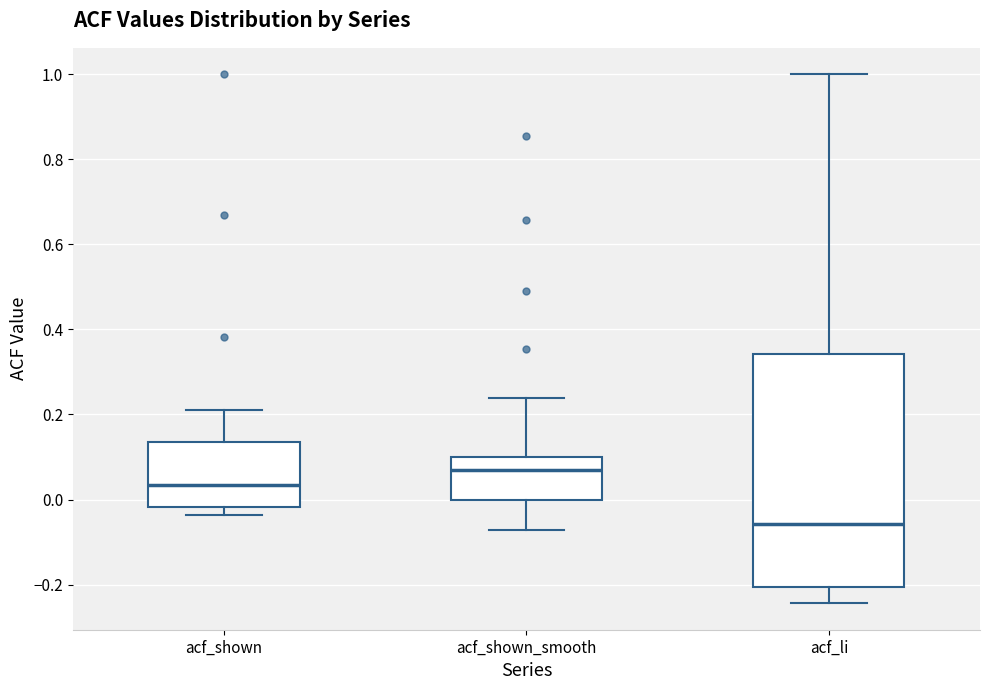

Which box has the lowest median line?

acf_li